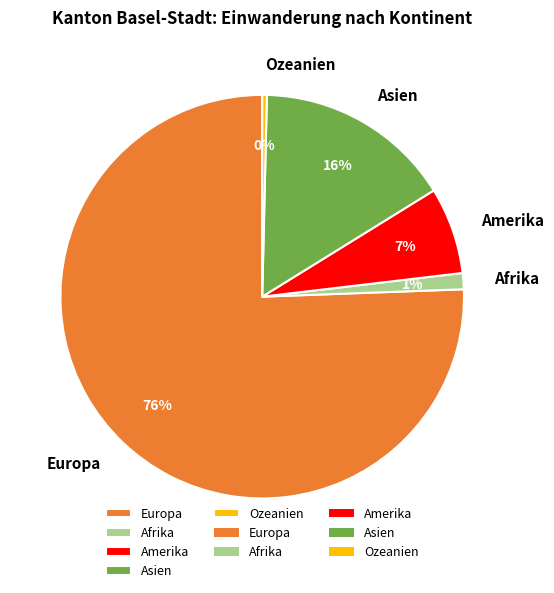

To the nearest percent, what portion does Afrika represent?

1%